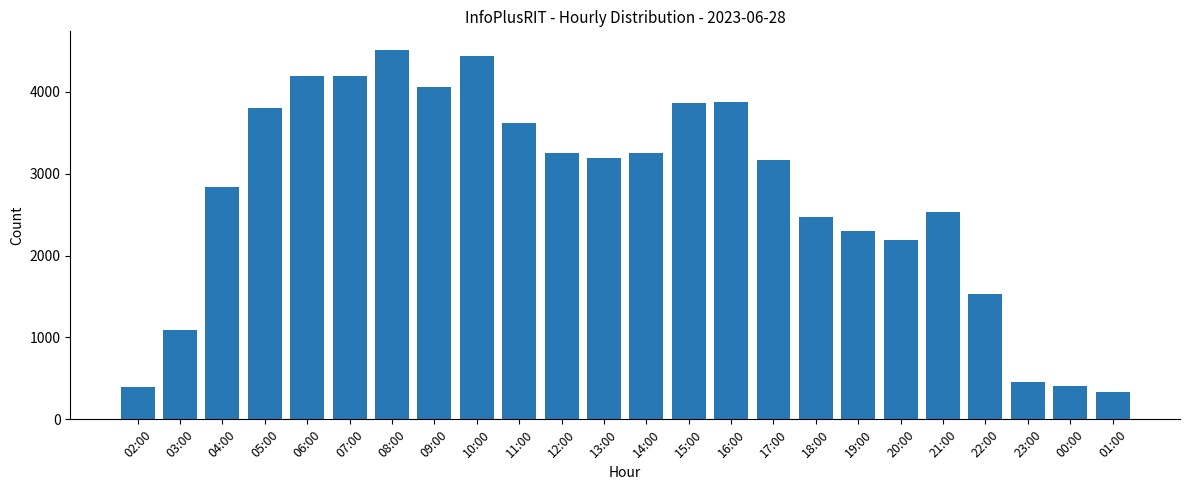

What is the difference between the values at 16:00 and 20:00?

1685